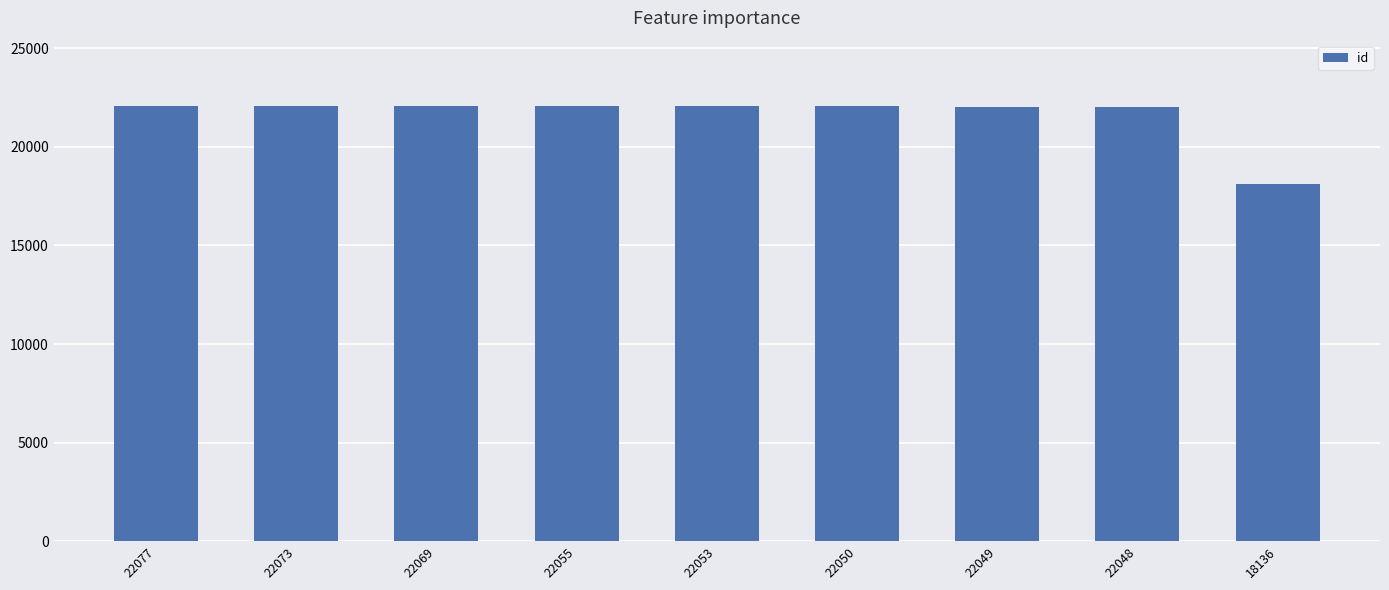

True or false: the data shows 11136 at 22048.

False